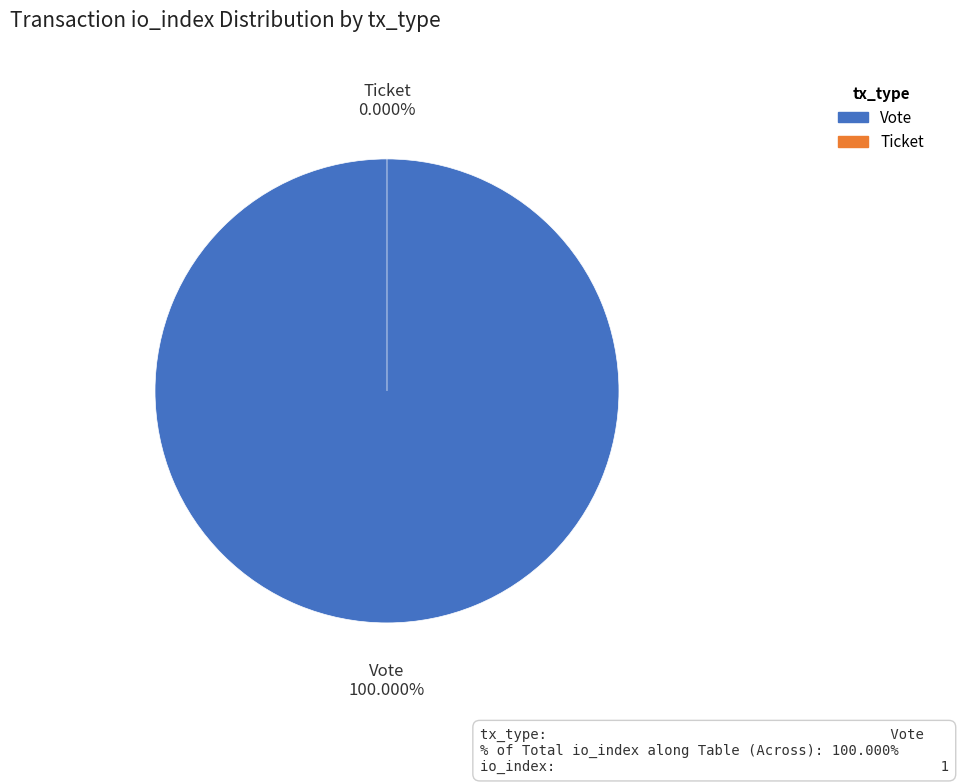

To the nearest percent, what portion does Vote represent?

100%